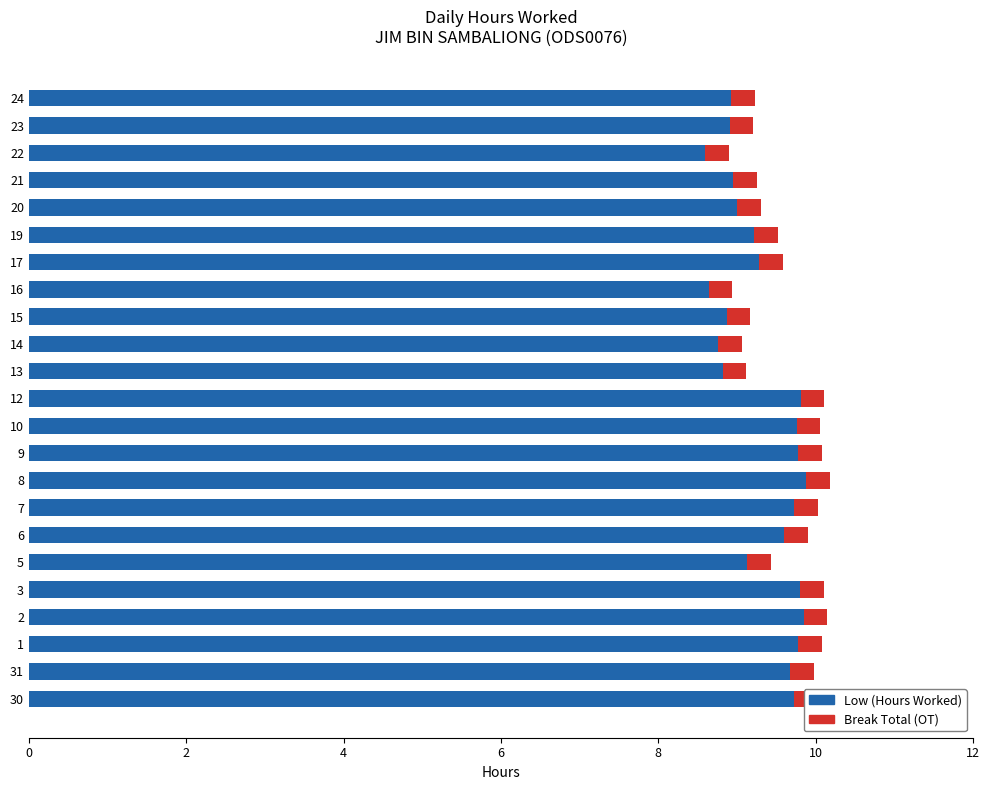

True or false: Low (Hours Worked) has a value of 14.2 at 31.

False